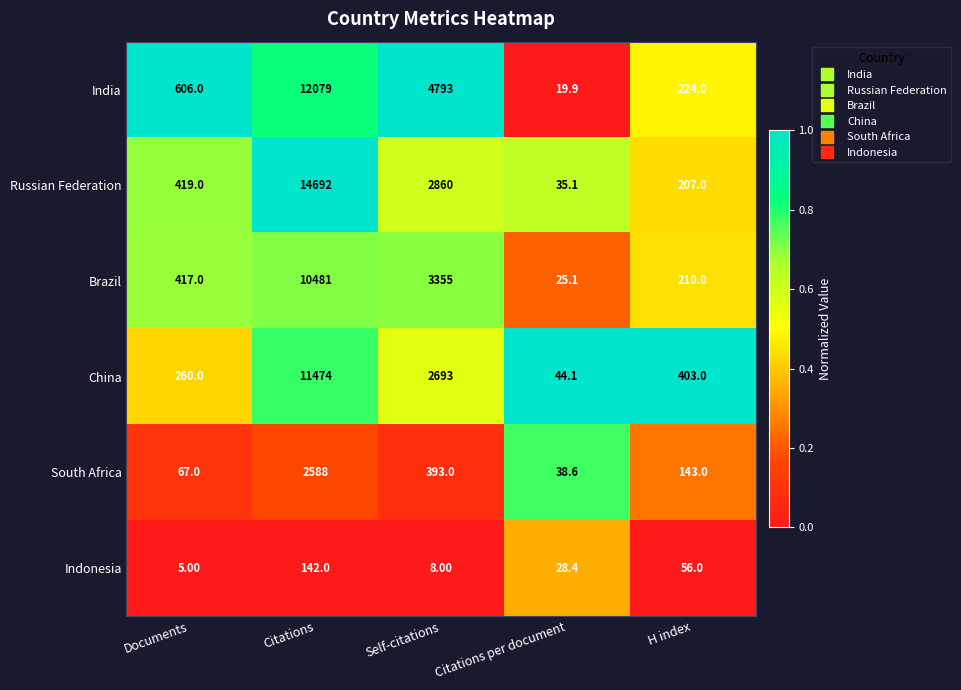

Between Citations per document and H index, which series saw the biggest shift?

China